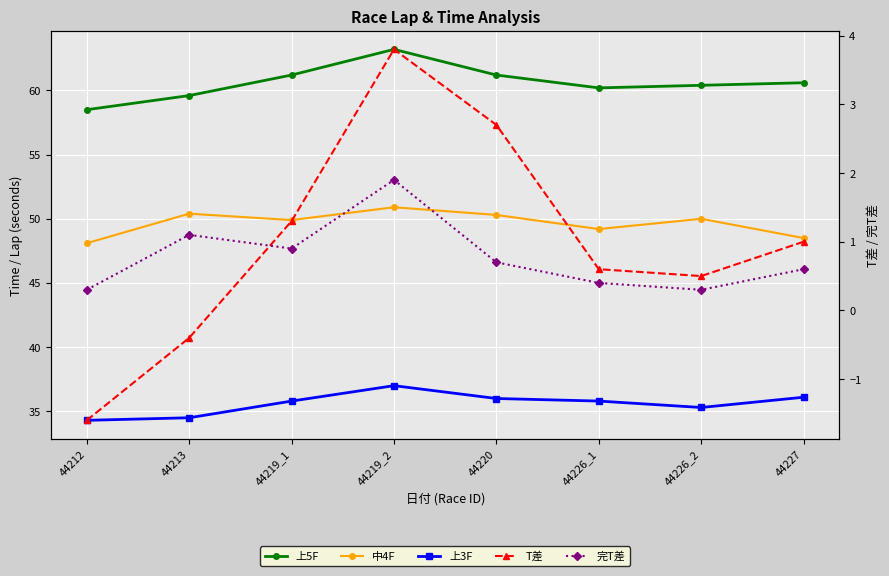

True or false: 中4F and T差 cross at least once.

False